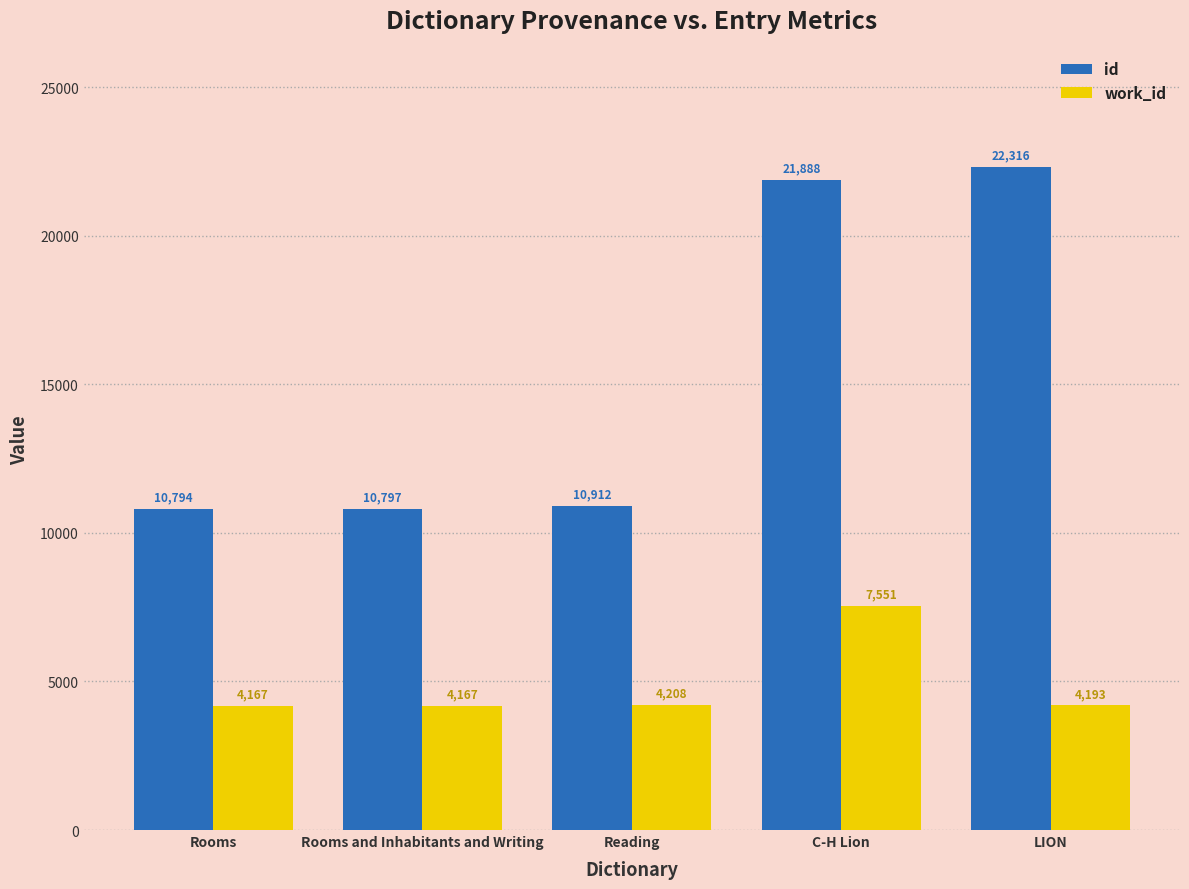

What value does the id series have at Rooms and Inhabitants and Writing, to the nearest 50?

10800